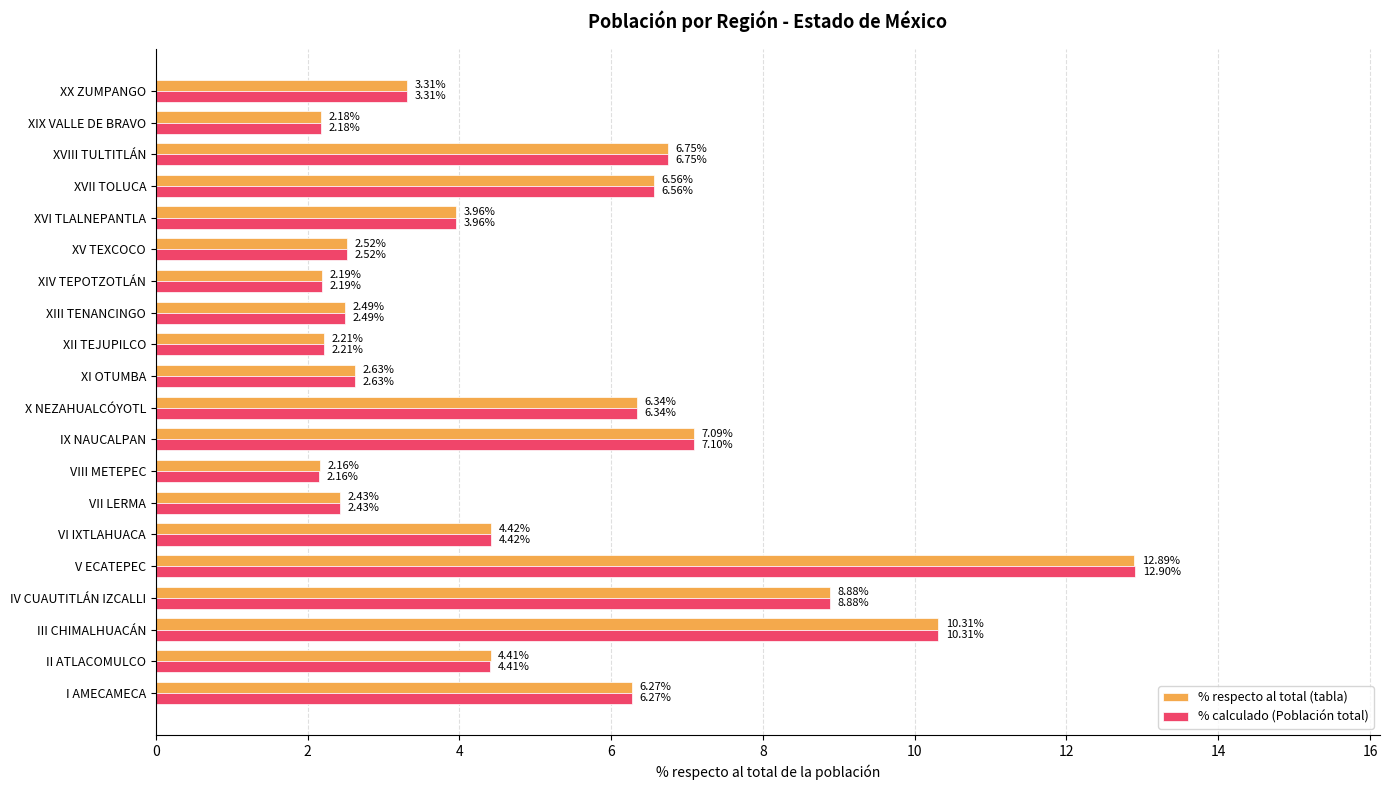

Which category has the highest value in the % respecto al total (tabla) series?

V ECATEPEC